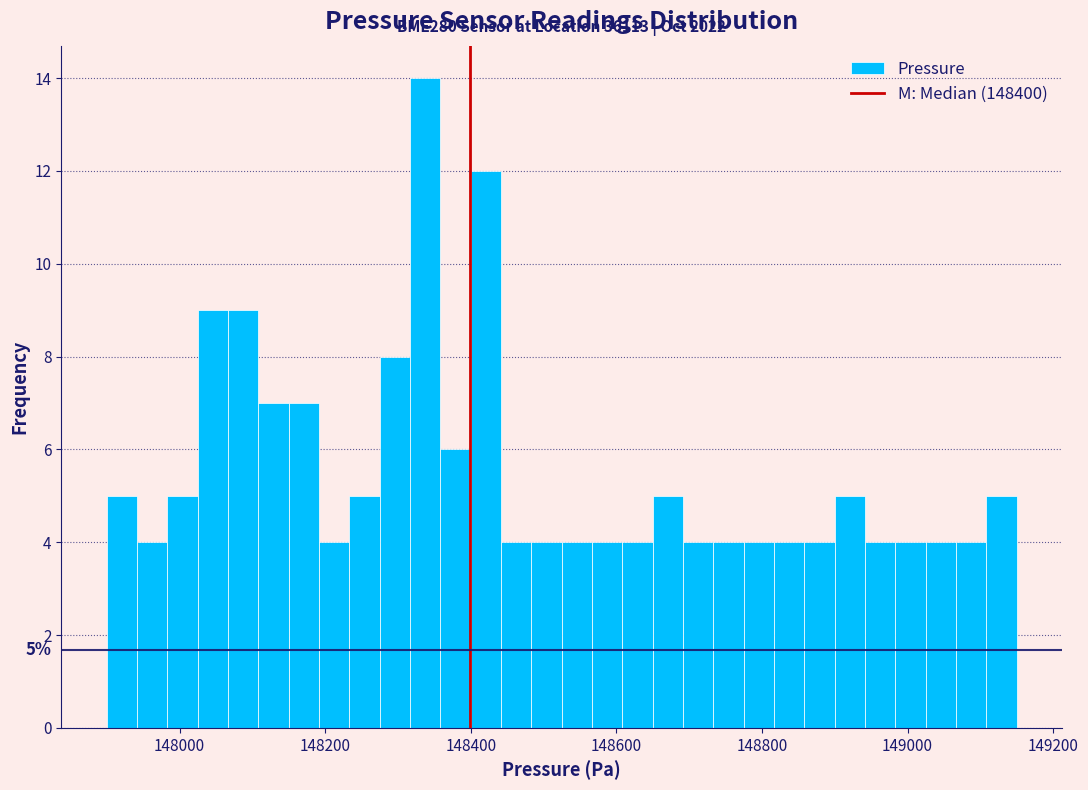

Read against the x-axis, roughly where is the centre of the tallest bar?

148340